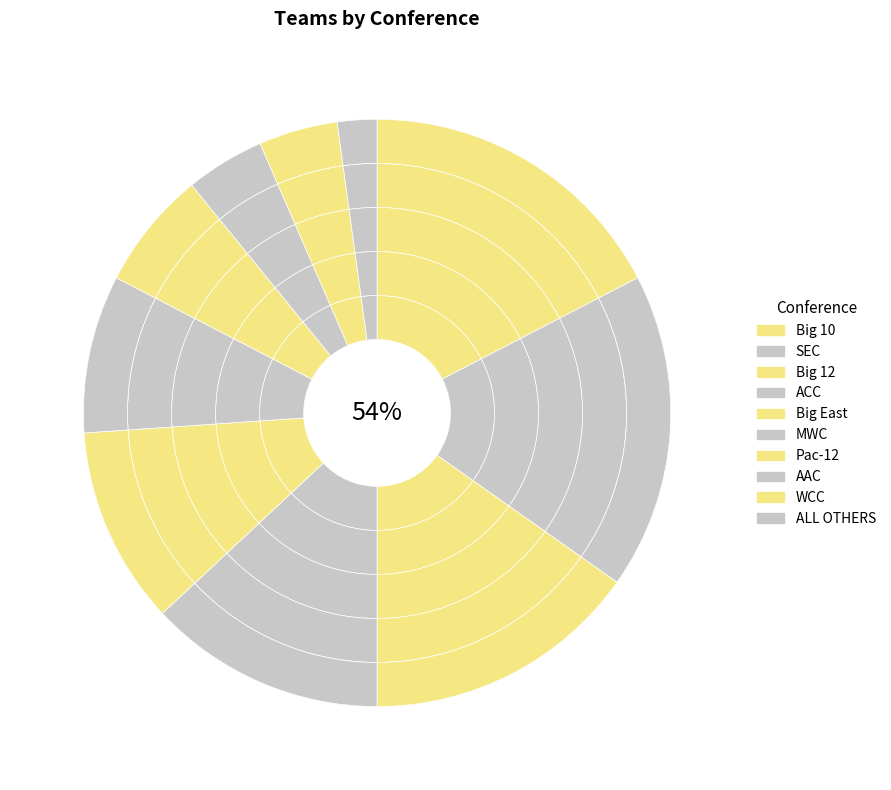

What percentage is the AAC slice, to the nearest percent?

4%